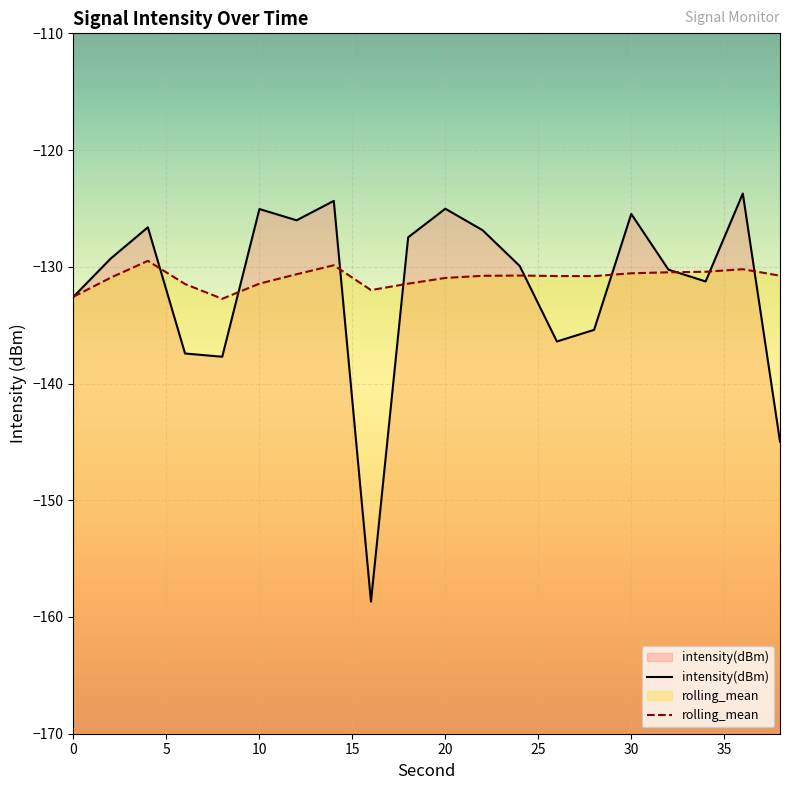

Reading right to left, transcribe all the data shown in this chart.

intensity(dBm): -145.0	-123.7	-131.3	-130.2	-125.5	-135.4	-136.4	-129.9	-126.9	-125.0	-127.5	-158.7	-124.4	-126.0	-125.1	-137.7	-137.4	-126.6	-129.3	-132.6
rolling_mean: -130.8	-130.2	-130.4	-130.5	-130.6	-130.8	-130.8	-130.7	-130.8	-131.0	-131.4	-132.0	-129.9	-130.6	-131.4	-132.7	-131.5	-129.5	-130.9	-132.6